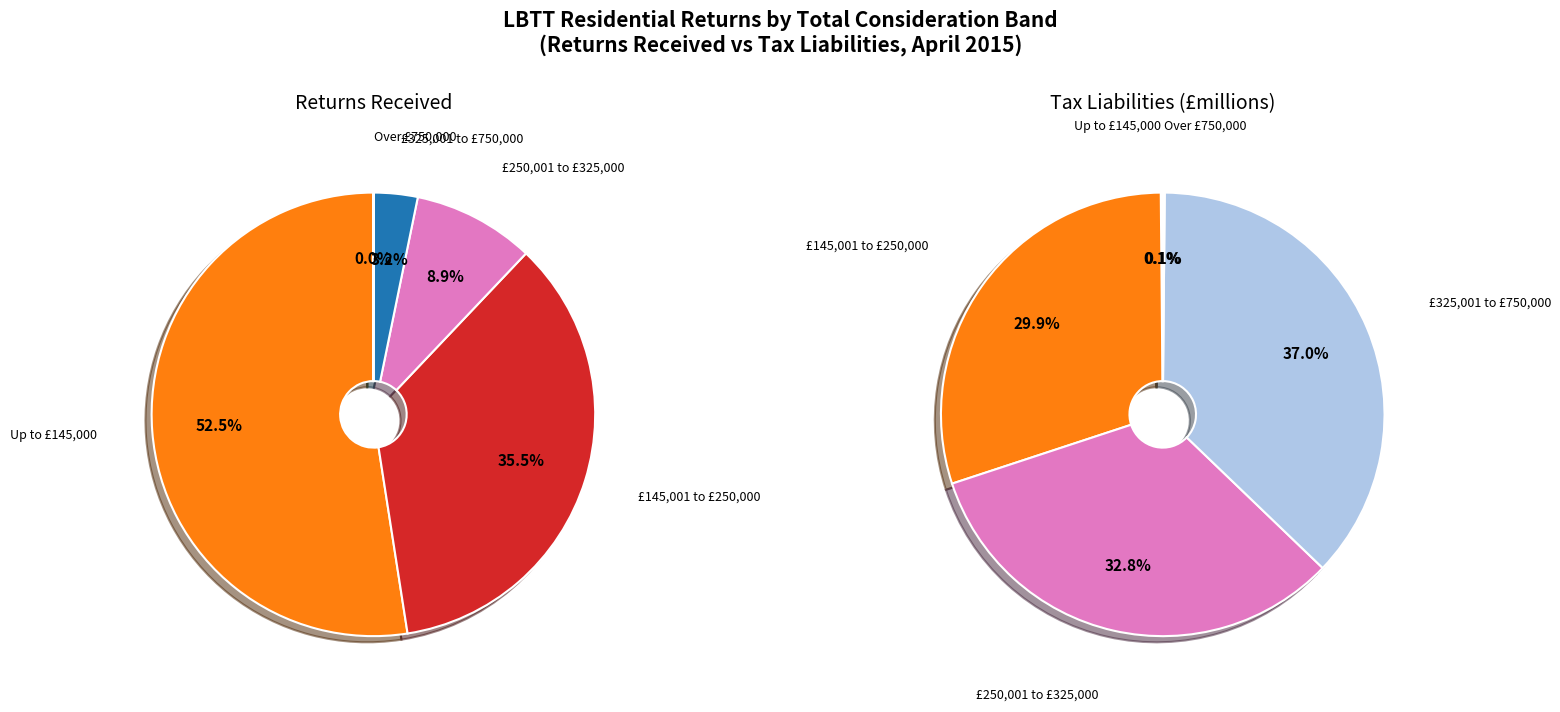

Which series has the widest spread of values?

Returns Received